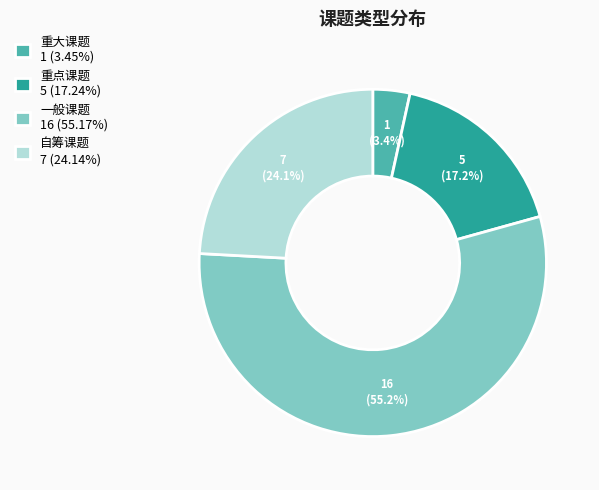

To the nearest percent, what is the combined percentage of 自筹课题 and 一般课题?

79%